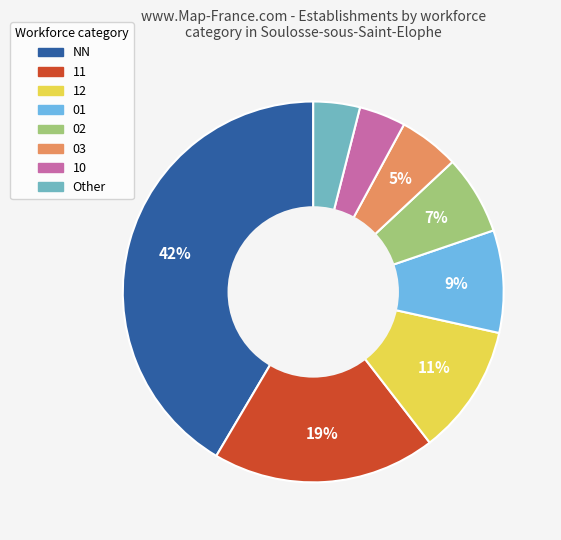

Is it true that 02 is 17% of the pie?

False